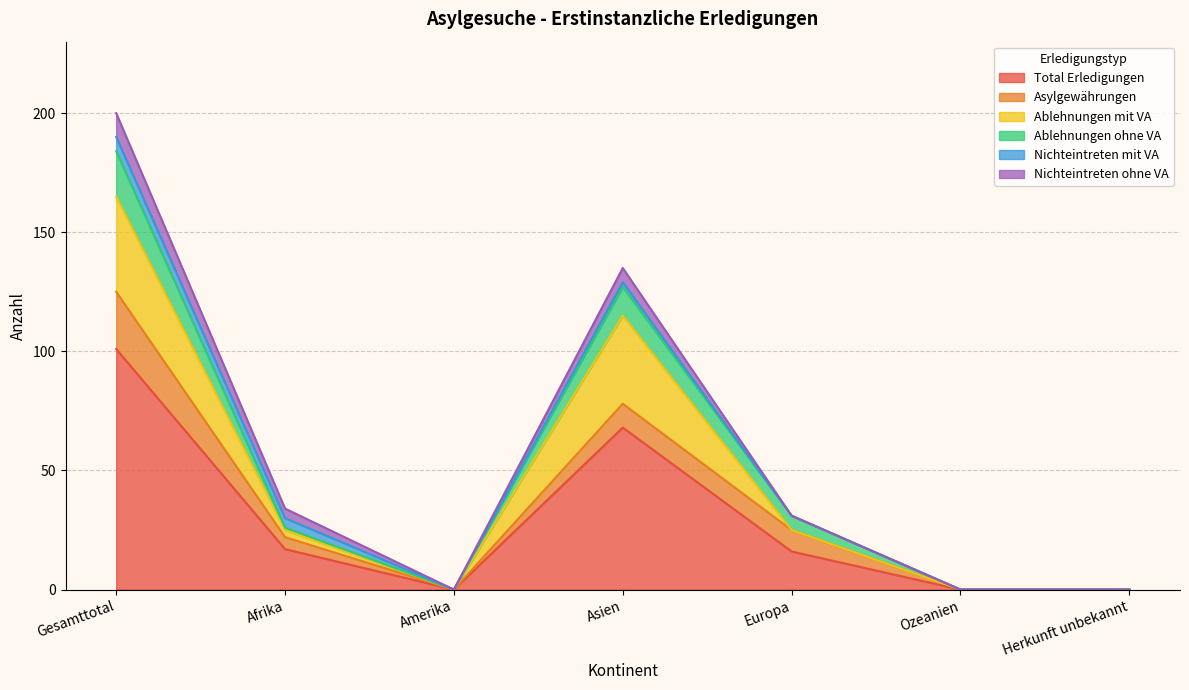

True or false: Asylgewährungen and Total Erledigungen cross at least once.

False